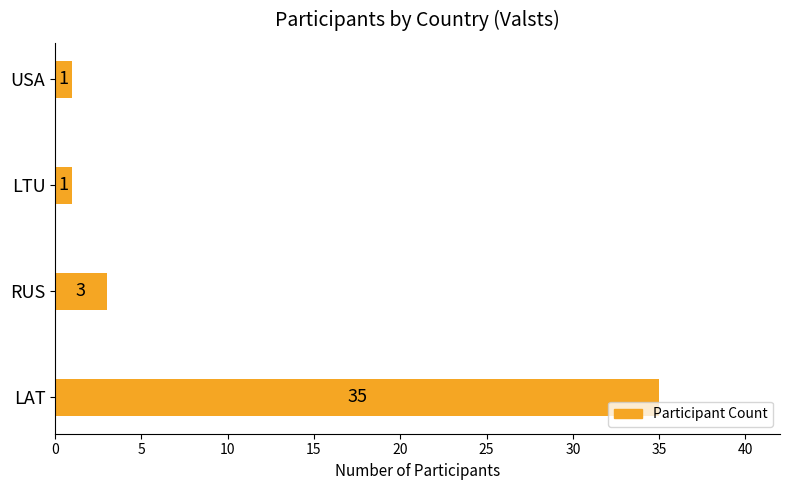

Where is the data nearest to the value 18?

RUS